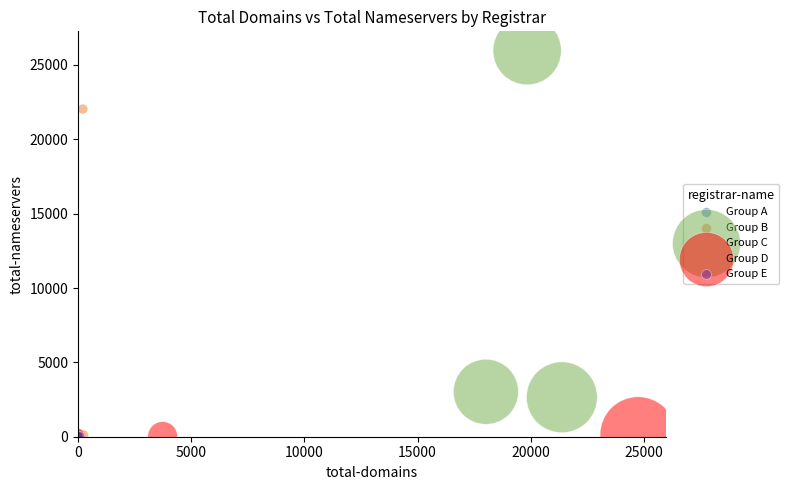

Which series contains the highest Y value?

Group C